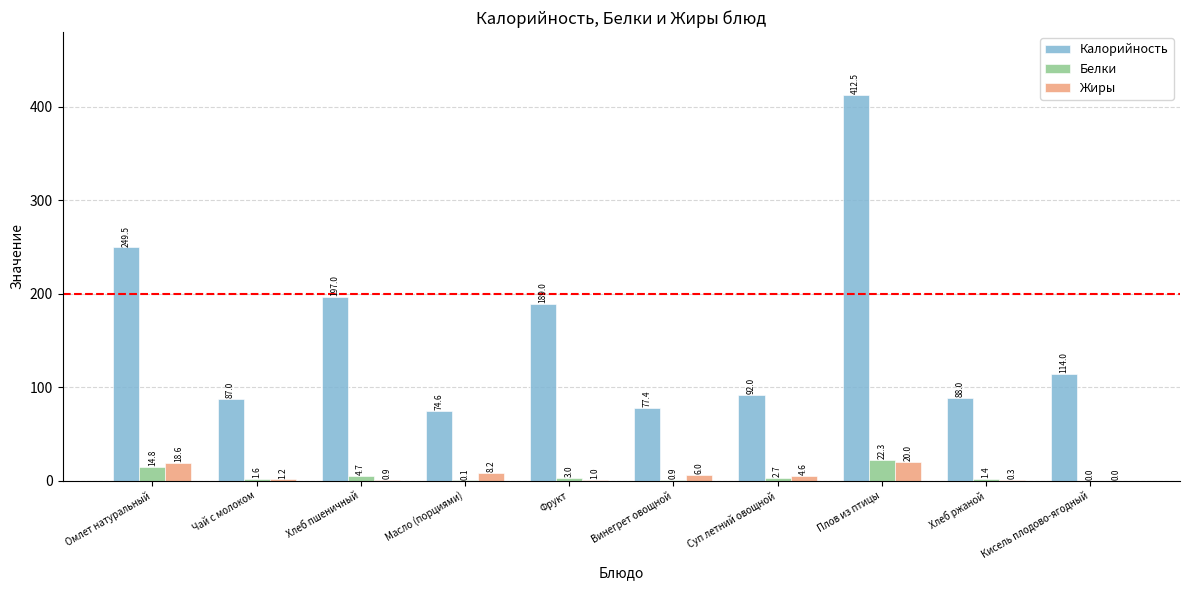

Which series has the widest spread of values?

Калорийность